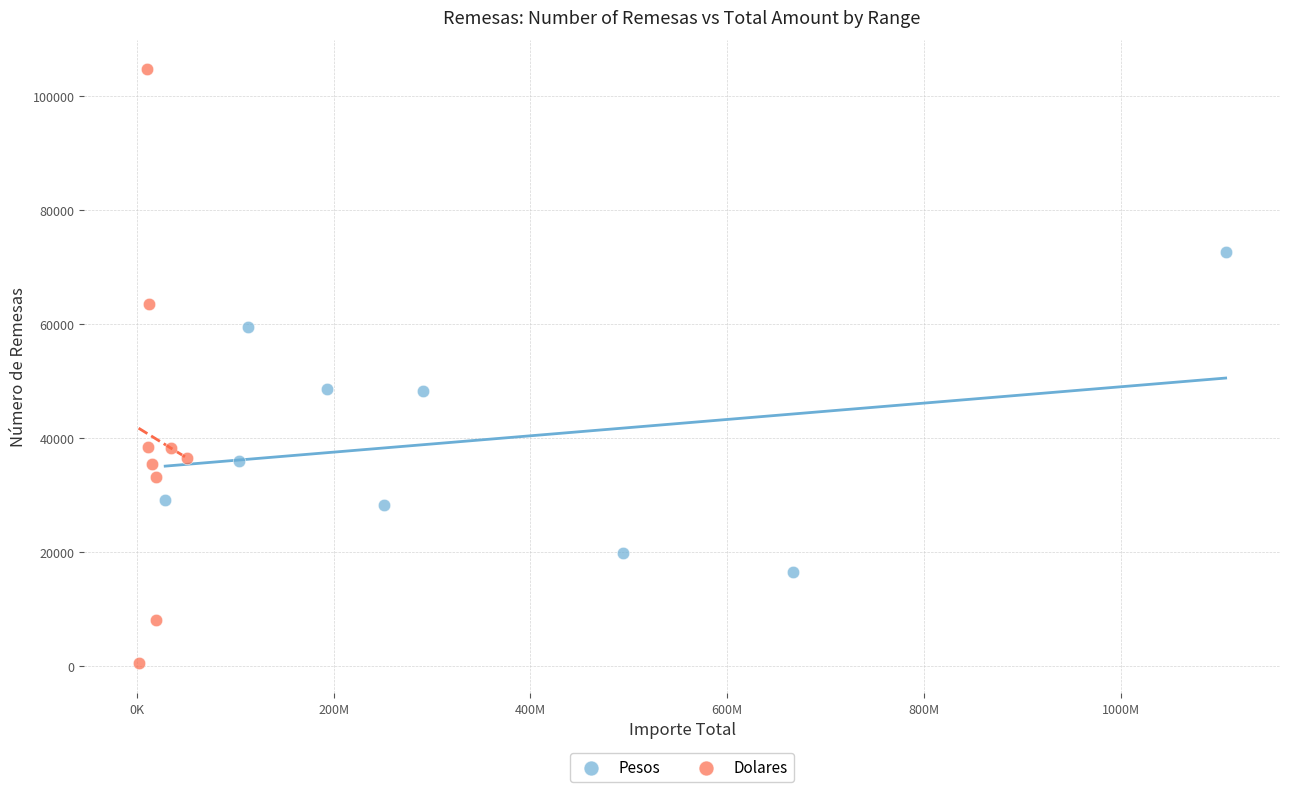

Which series contains the highest Y value?

Dolares